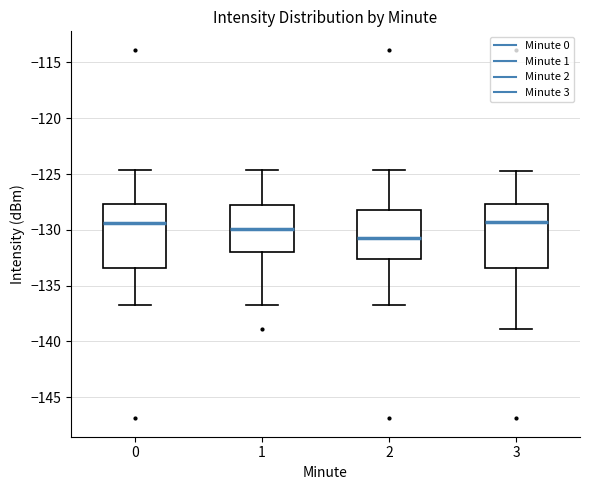

Reading left to right, read every box against the y-axis: the position of its median line, the range the box covers, and the ends of its whiskers. The values are not printed on the chart, so give them approximately, as read against the axis.

0: median -129.5, box -133.5 to -127.5, whiskers -136.5 to -124.5
1: median -130.0, box -132.0 to -128.0, whiskers -136.5 to -124.5
2: median -130.5, box -132.5 to -128.0, whiskers -136.5 to -124.5
3: median -129.5, box -133.5 to -127.5, whiskers -139.0 to -124.5